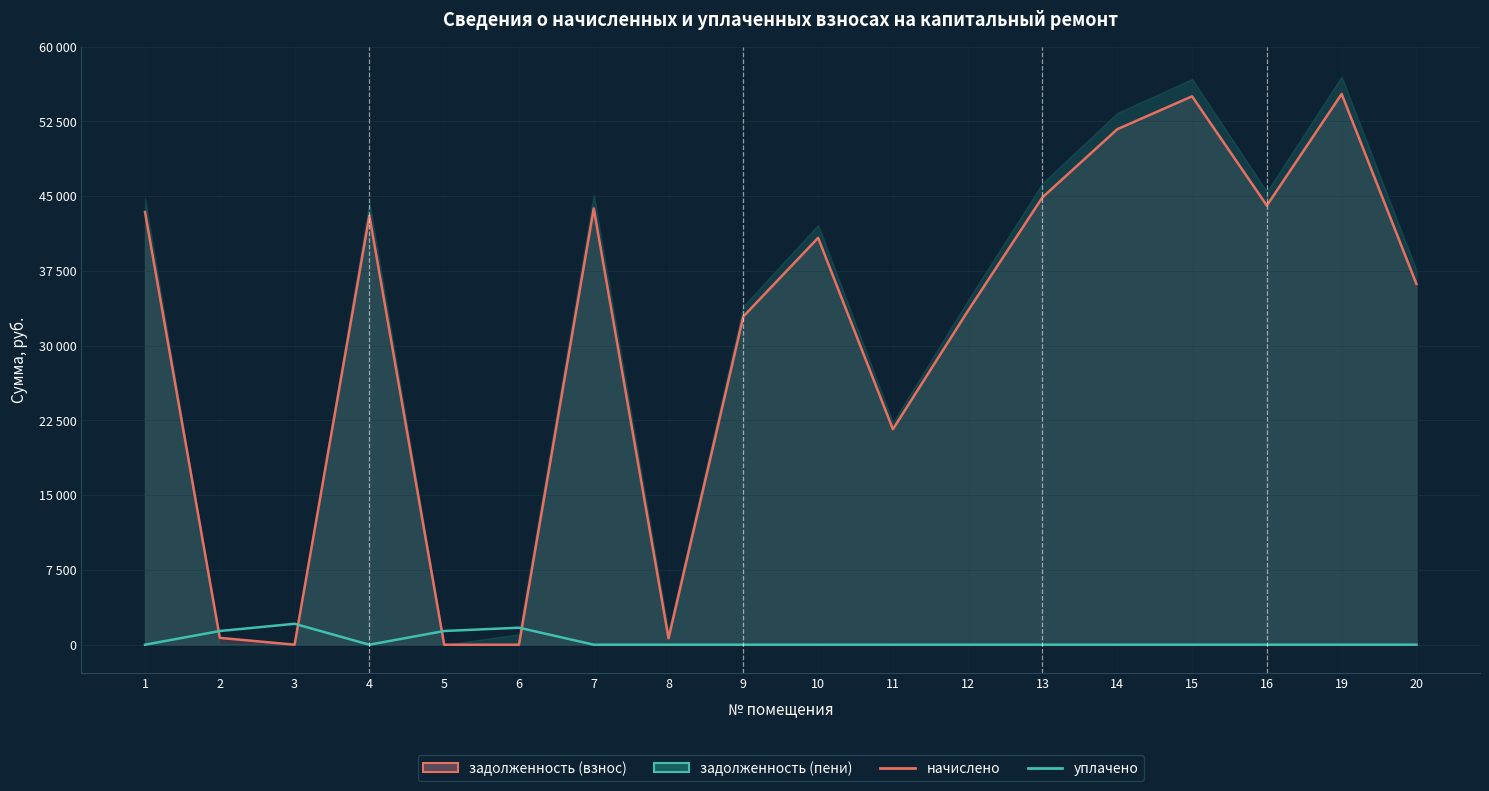

Where is the first local maximum for начислено (линия)?

4